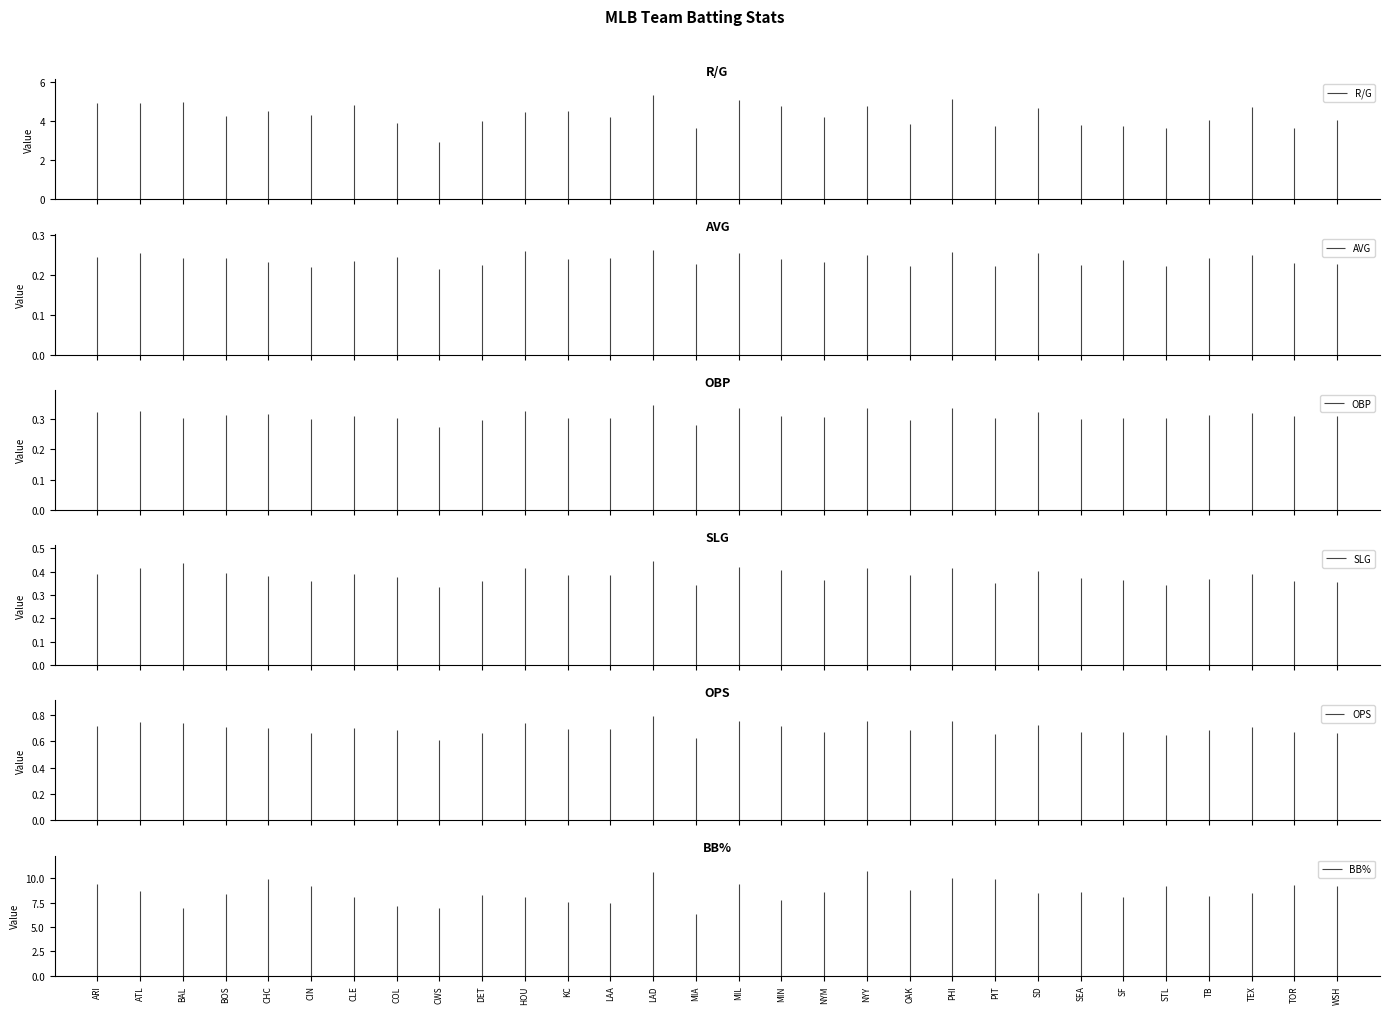

Which series has the largest total across all categories?

BB%